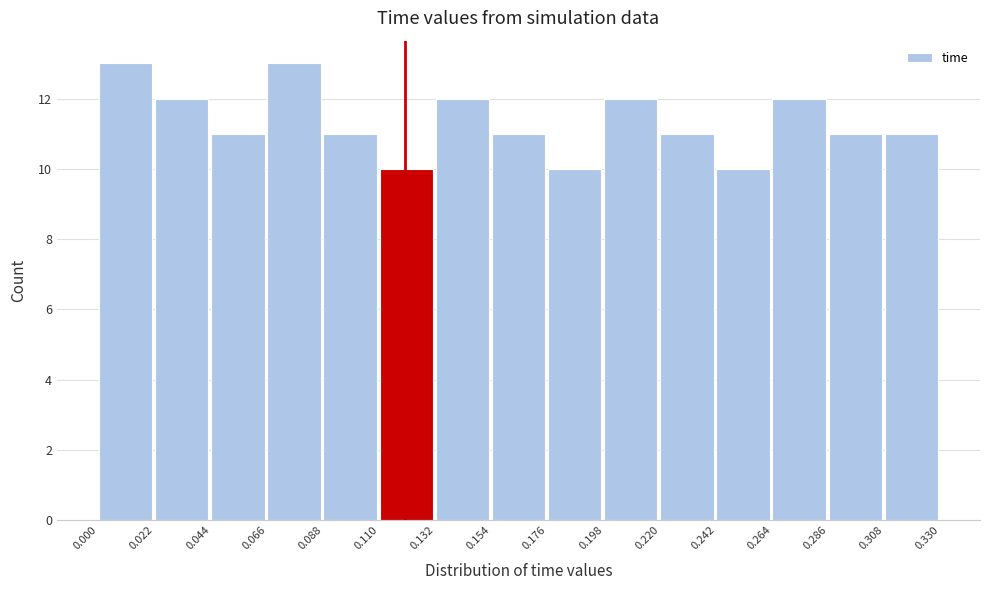

What is the height of the bar covering 0.220 to 0.242 on the x-axis? The values are not printed on the chart, so give them approximately, as read against the axis.

11